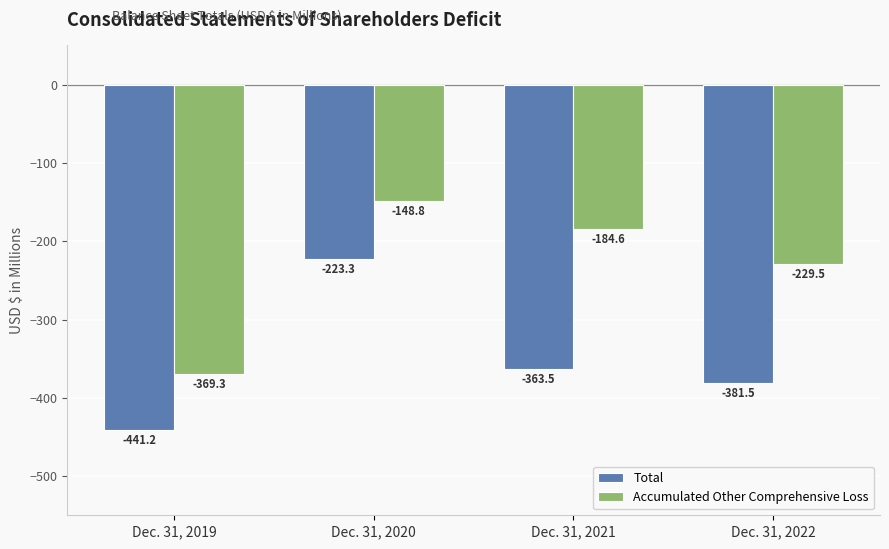

Where does the Total series first go above -363?

Dec. 31, 2020